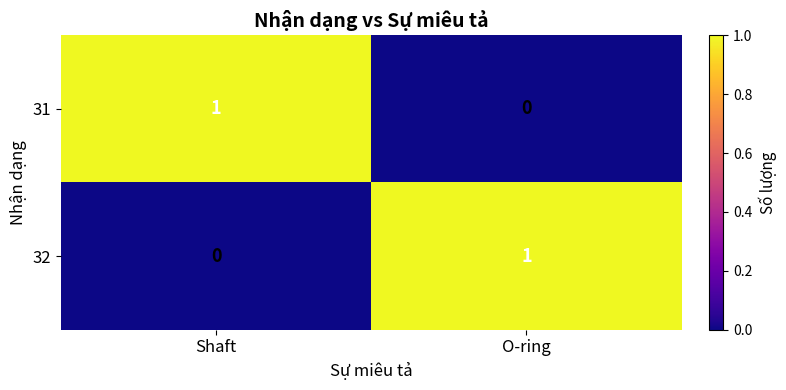

Reading left to right, transcribe all the data shown in this chart.

31: Shaft=1	O-ring=0
32: Shaft=0	O-ring=1